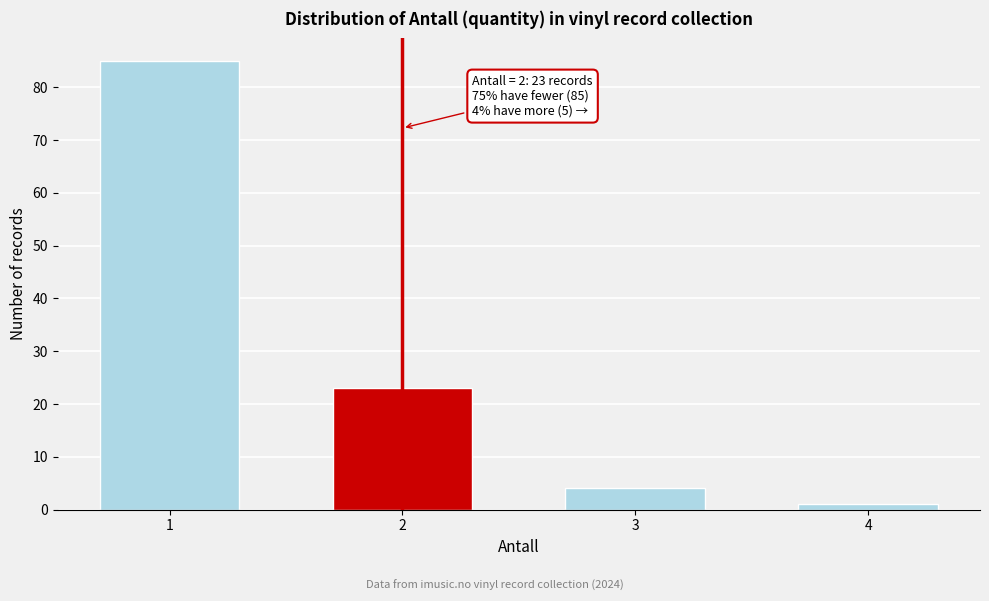

Reading right to left, transcribe all the data shown in this chart.

1	4	23	85